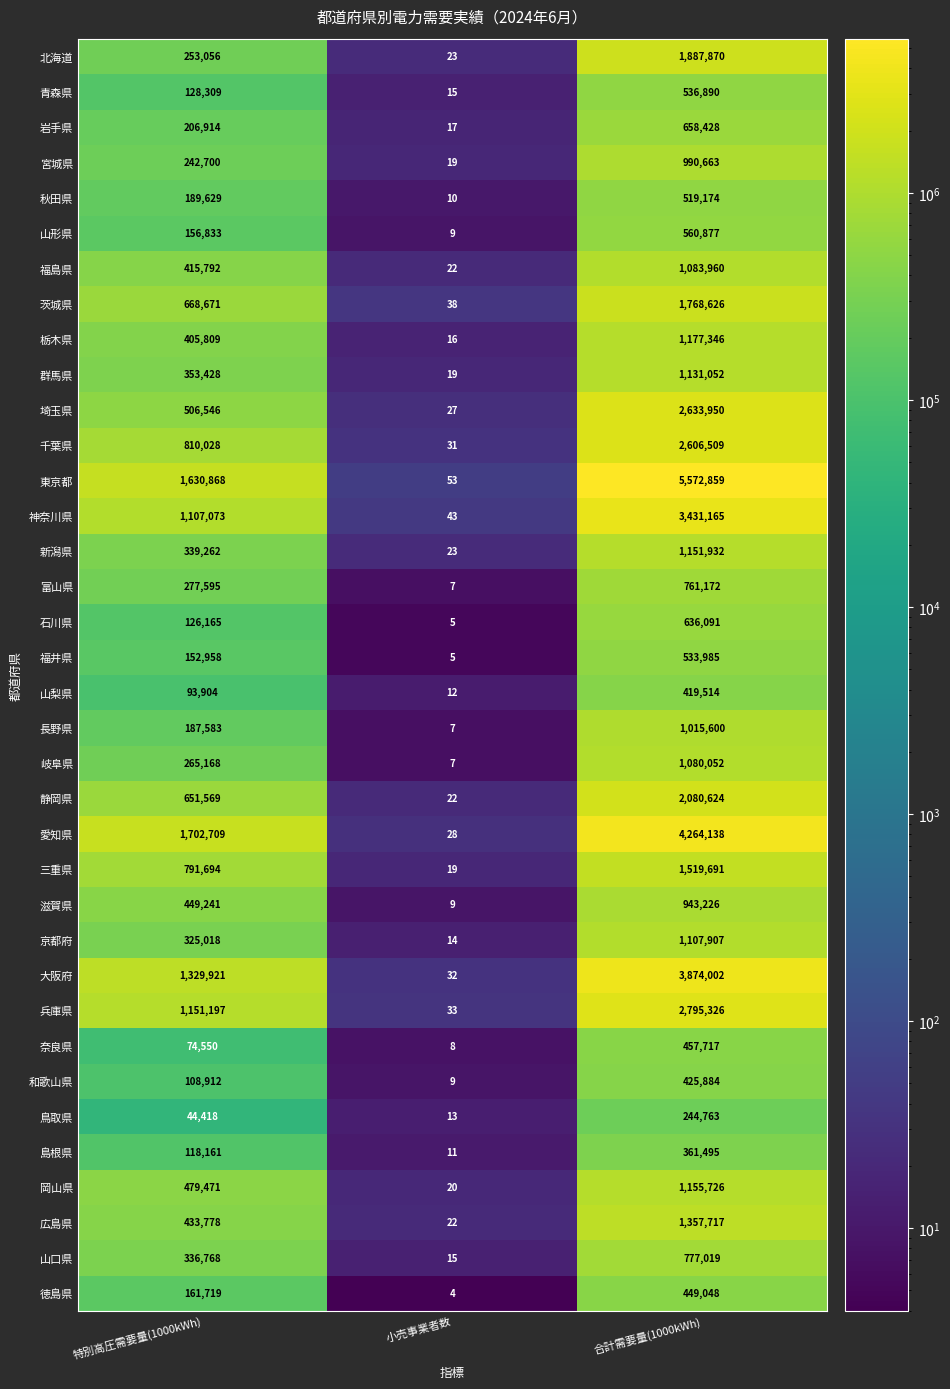

At which category is the sum across all series the highest?

合計需要量(1000kWh)